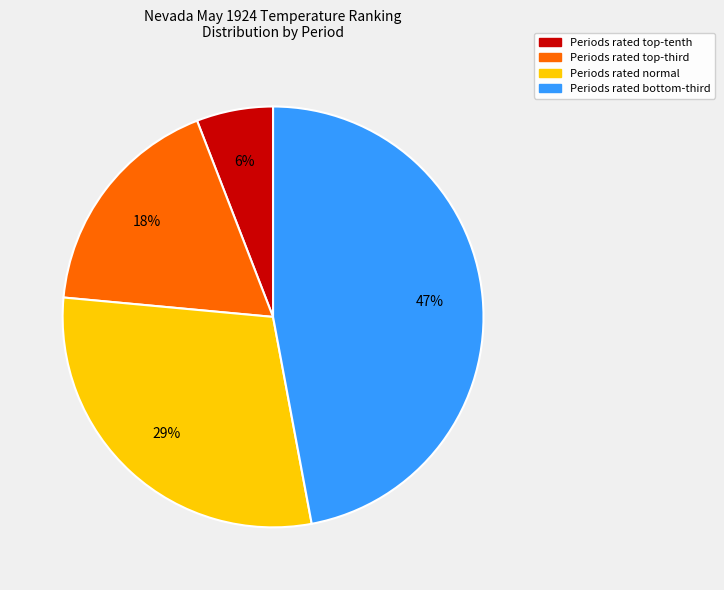

To the nearest percent, what is the difference between the largest and smallest slice percentages?

41%